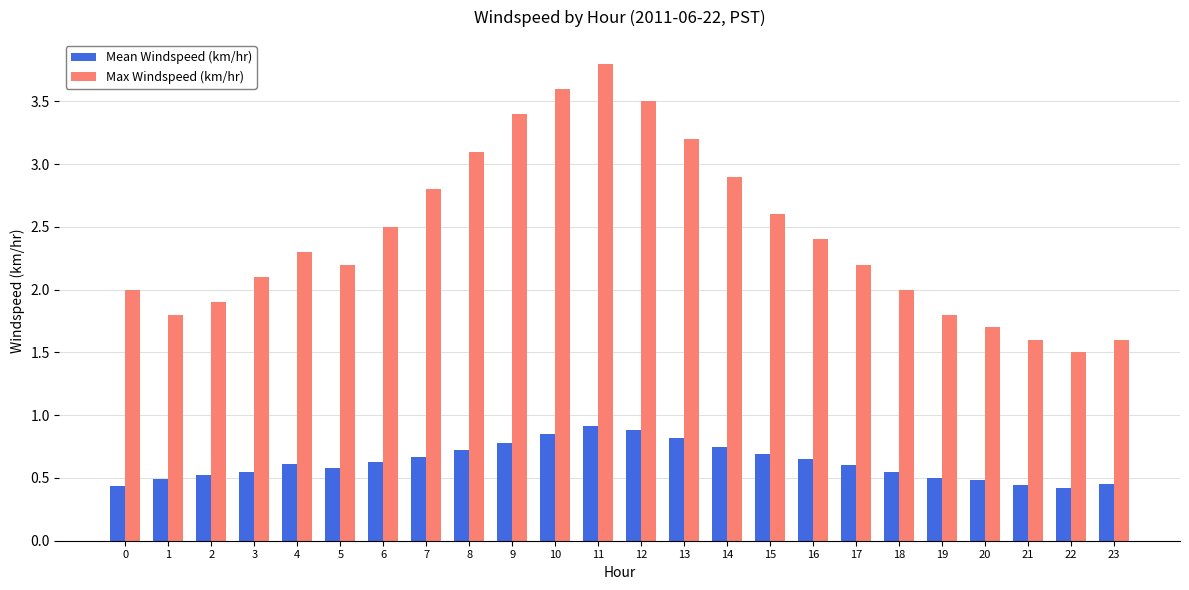

List the series in order of their overall mean, highest first.

Max Windspeed (km/hr), Mean Windspeed (km/hr)